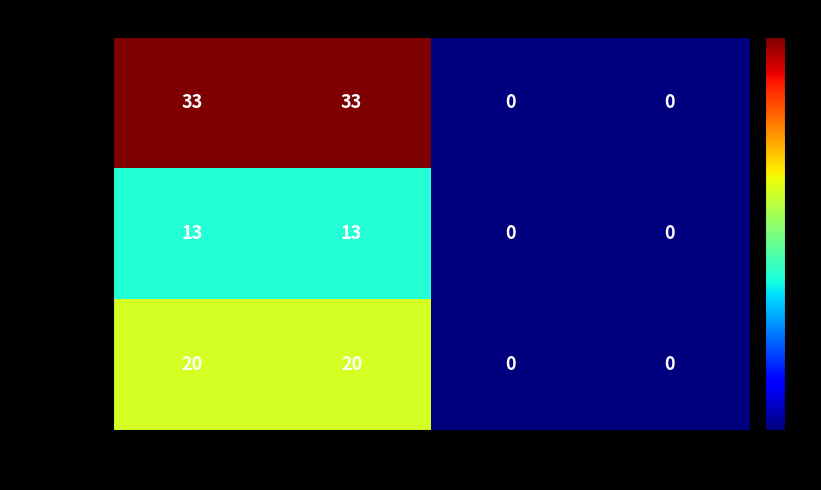

What is the difference between the second highest and minimum values in the 总计 series?

33